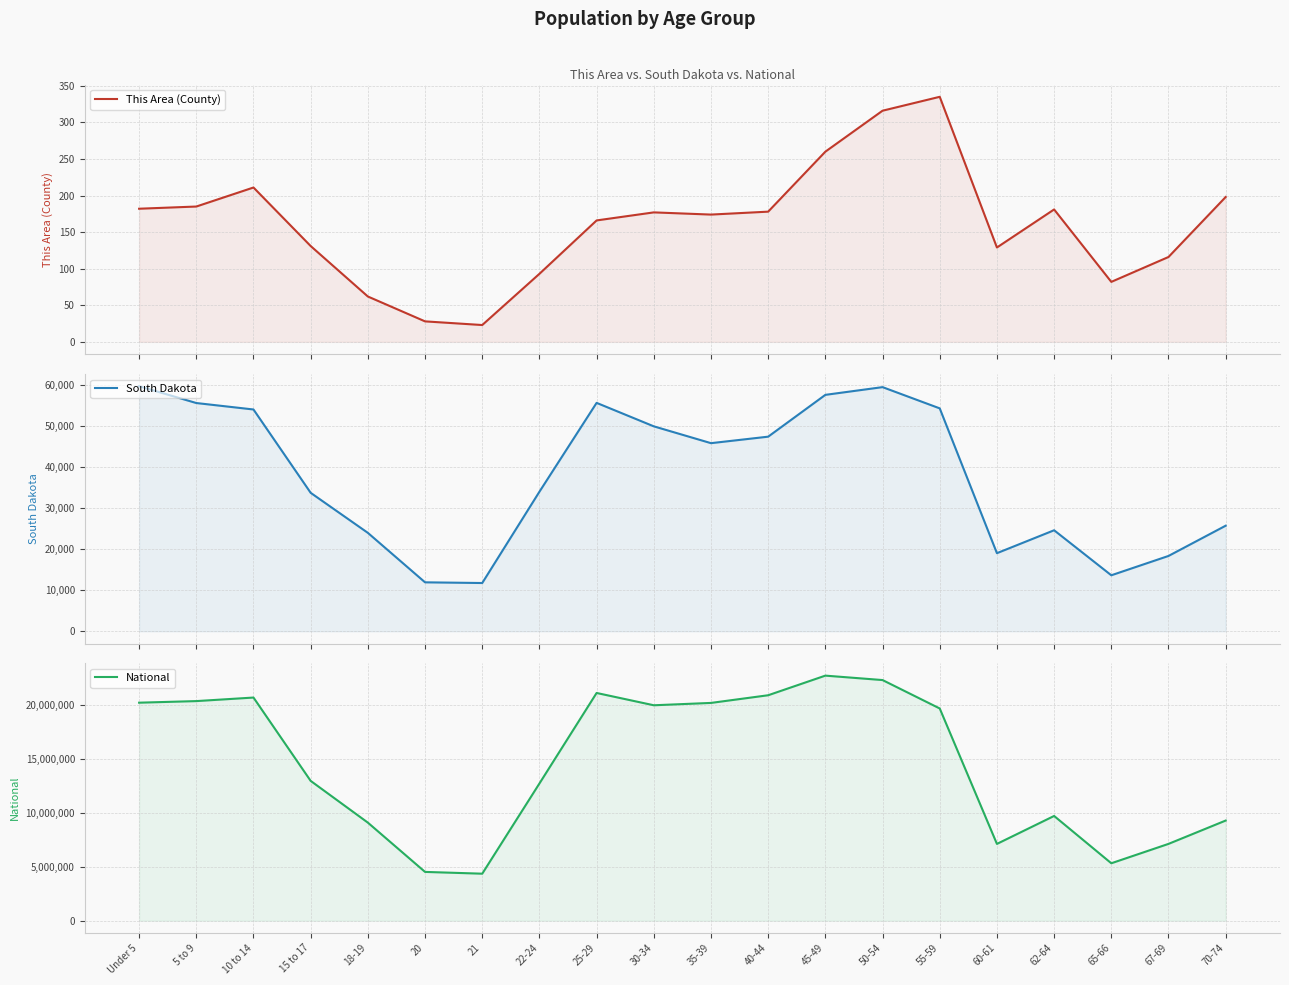

Is it true that National equals 4354294 at 21?

True